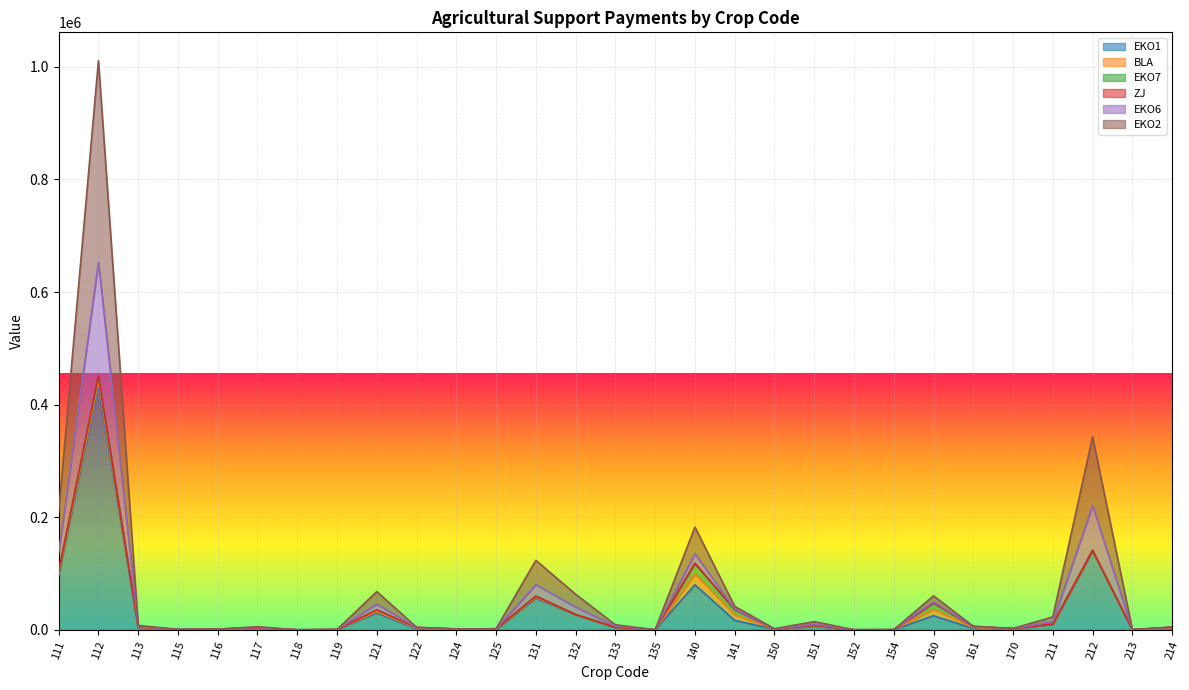

At which category is the sum across all series the highest?

112